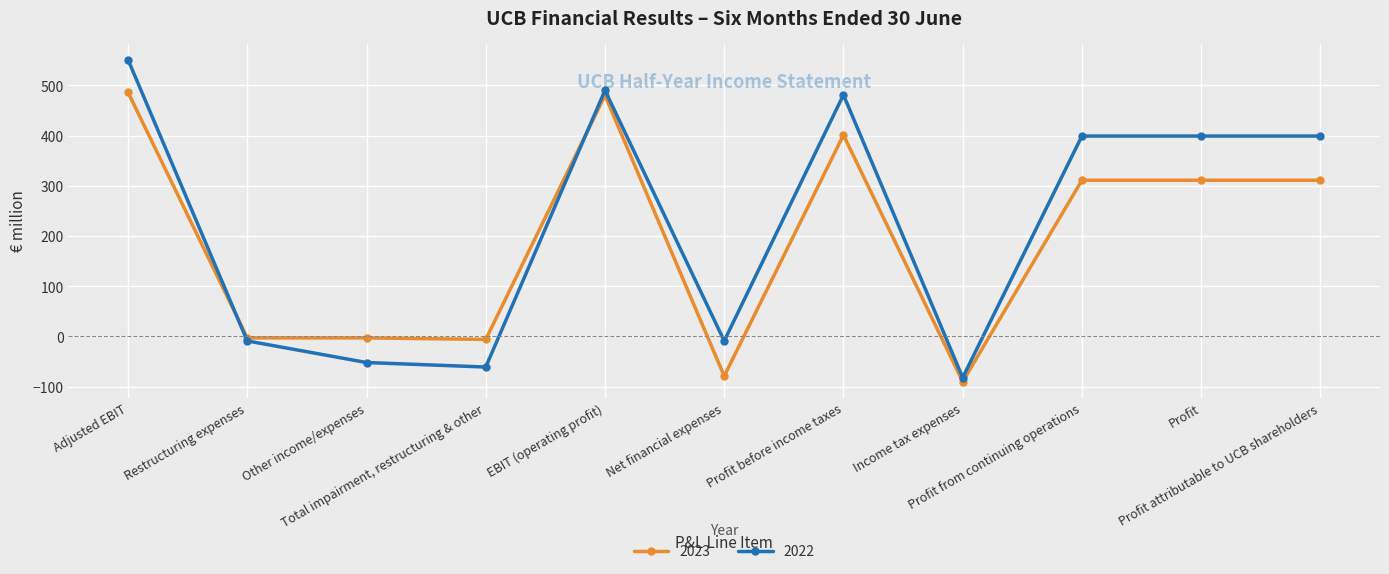

What is the smallest value displayed?

-90